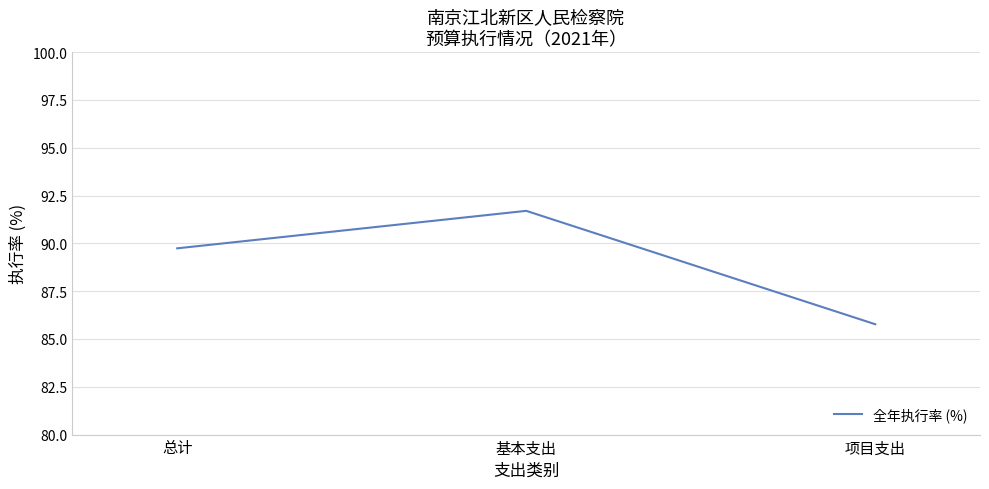

What position from the right is 总计?

3